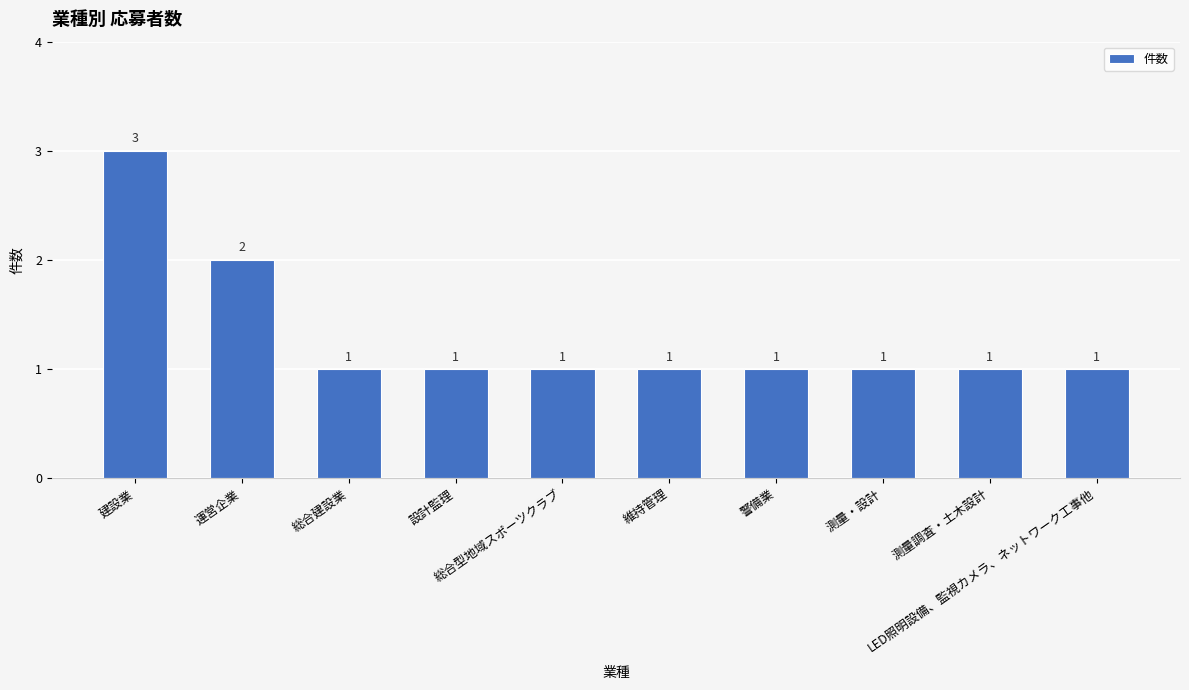

Which category has the highest value across all series?

建設業